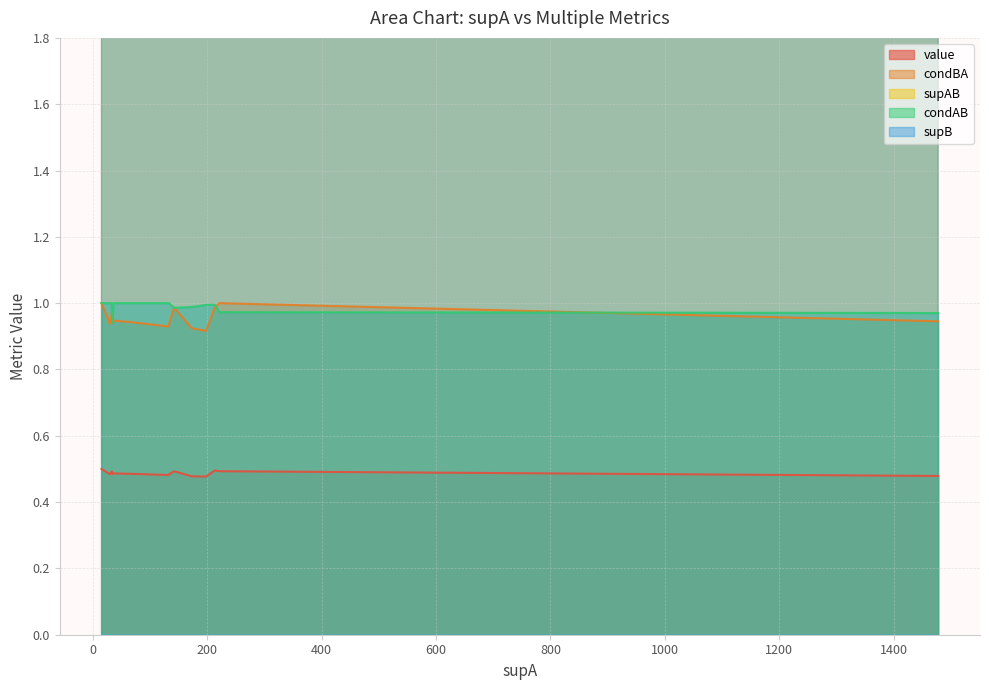

What is the spread (max minus min) of values at 221?

214.5